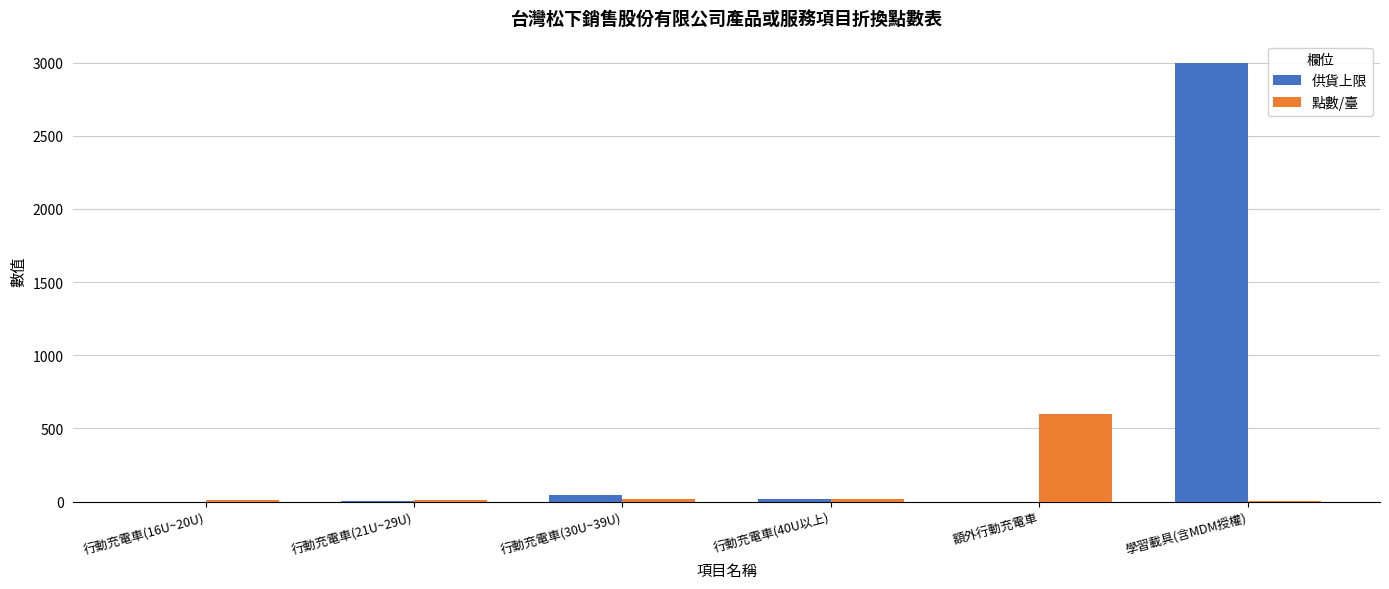

What is the total value across all series at 學習載具(含MDM授權)?

3005